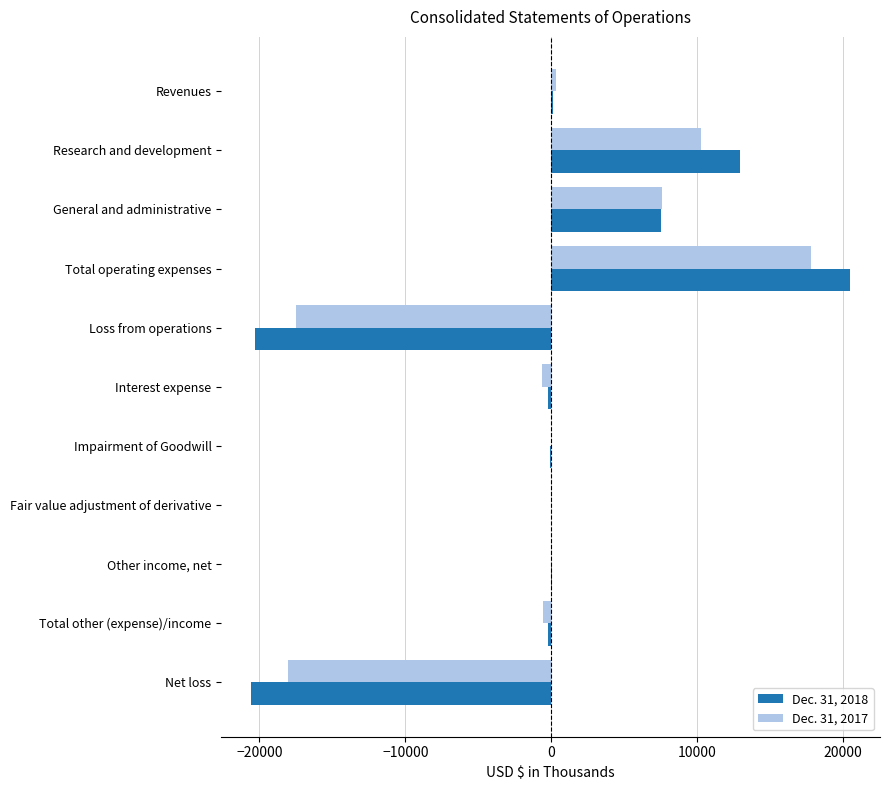

True or false: Dec. 31, 2017 has a value of 21361 at Impairment of Goodwill.

False